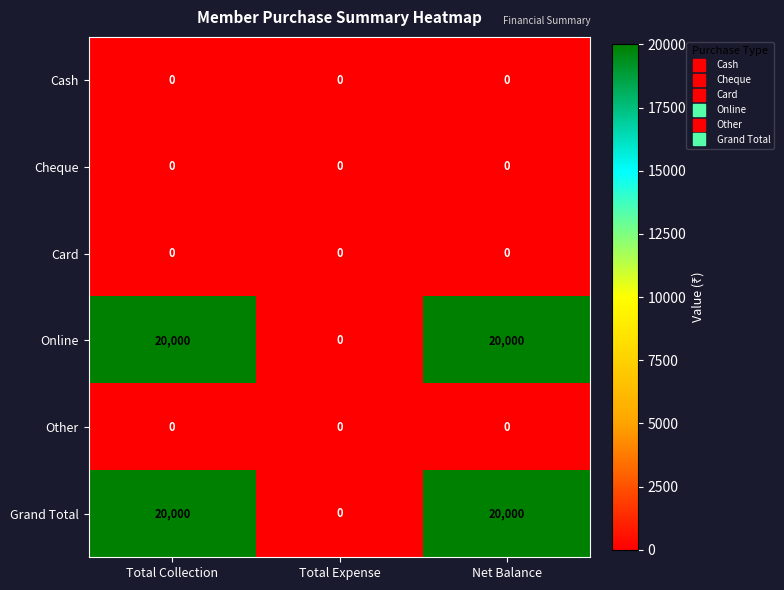

Reading left to right, transcribe all the data shown in this chart.

Cash: 0	0	0
Cheque: 0	0	0
Card: 0	0	0
Online: 20000	0	20000
Other: 0	0	0
Grand Total: 20000	0	20000